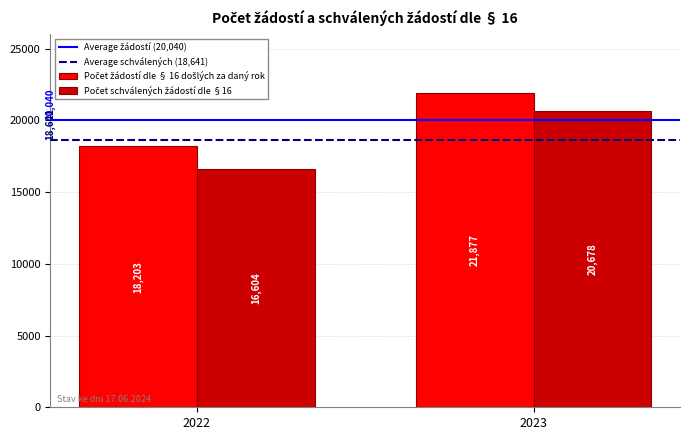

What is the total value across all series at 2022?

34807